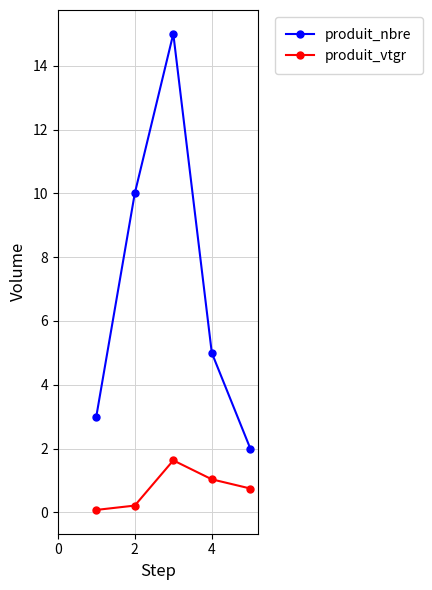

Reading right to left, extract all data points from this chart.

produit_nbre: 2.0	5.0	15.0	10.0	3.0
produit_vtgr: 0.7	1.0	1.6	0.2	0.1